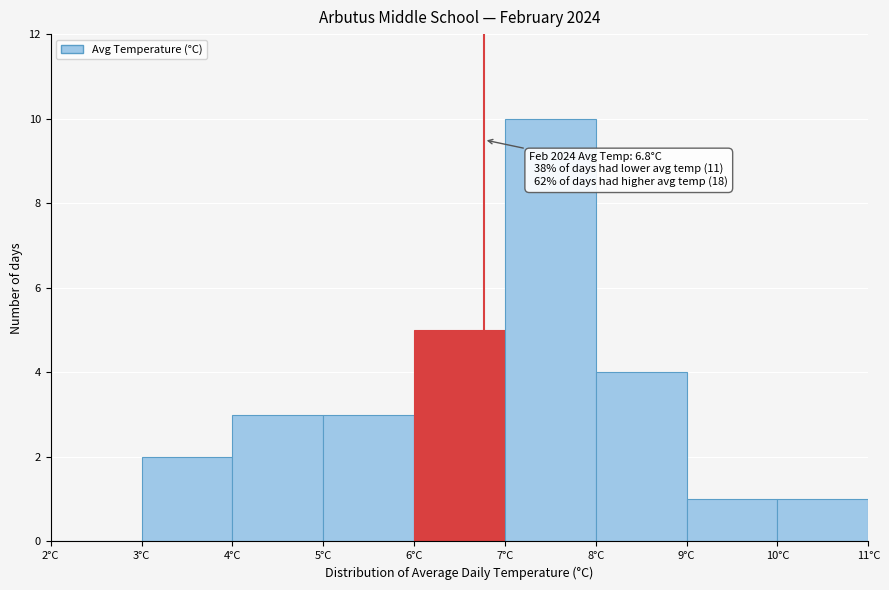

Over which range of the x-axis is the bar tallest?

7 to 8